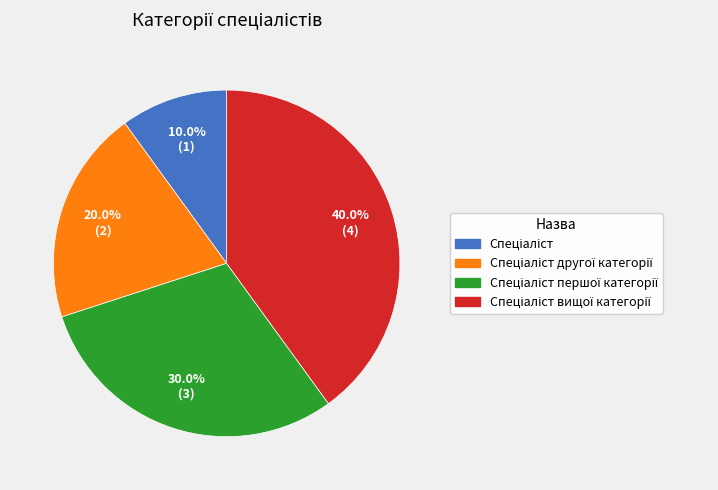

Does any single category account for the majority?

No